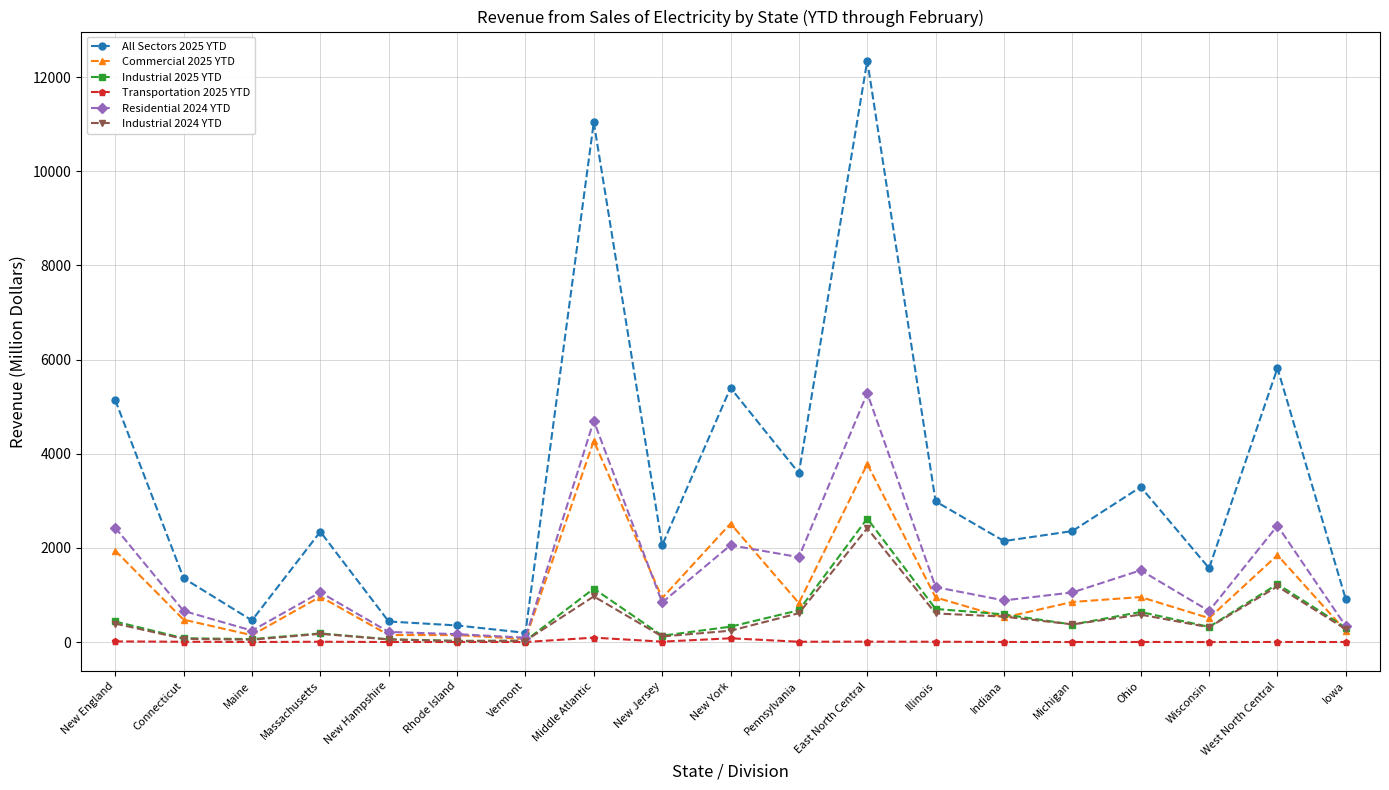

What position from the right is Michigan?

5